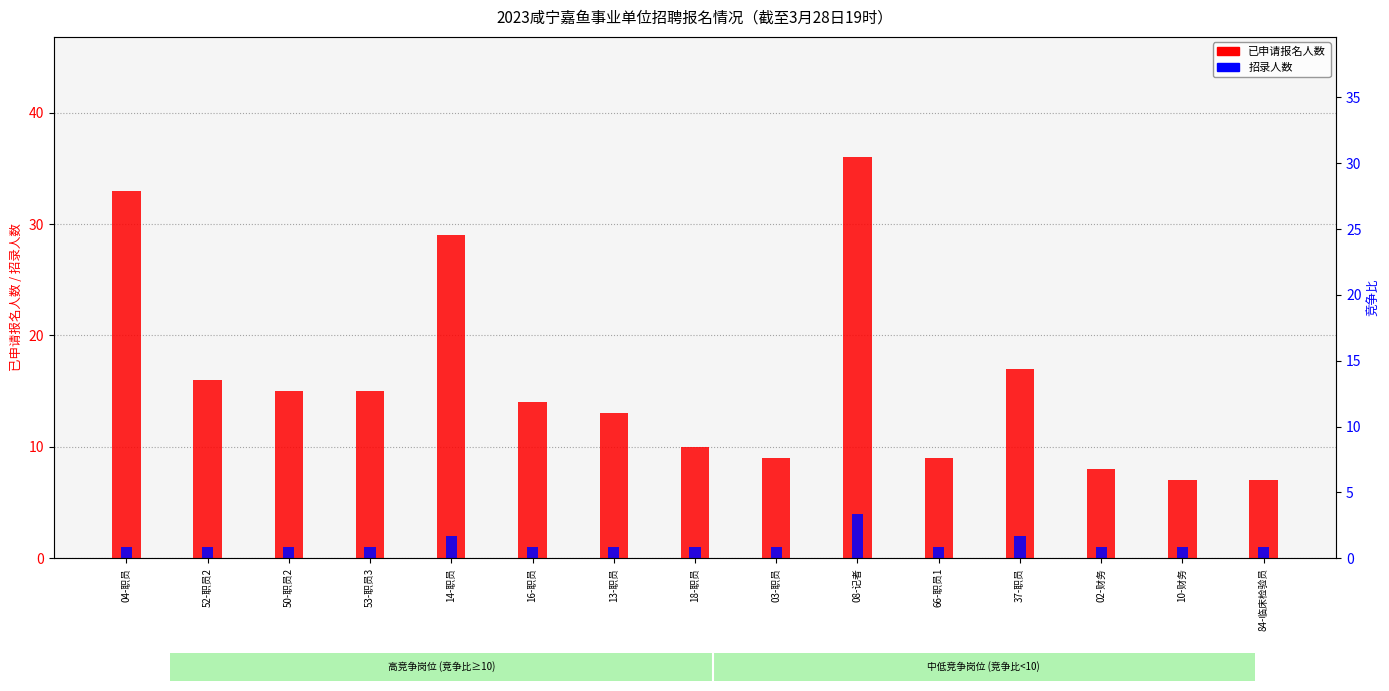

Reading right to left, transcribe all the data shown in this chart.

已申请报名人数: 84-临床检验员=7	10-财务=7	02-财务=8	37-职员=17	66-职员1=9	08-记者=36	03-职员=9	18-职员=10	13-职员=13	16-职员=14	14-职员=29	53-职员3=15	50-职员2=15	52-职员2=16	04-职员=33
招录人数: 84-临床检验员=1	10-财务=1	02-财务=1	37-职员=2	66-职员1=1	08-记者=4	03-职员=1	18-职员=1	13-职员=1	16-职员=1	14-职员=2	53-职员3=1	50-职员2=1	52-职员2=1	04-职员=1